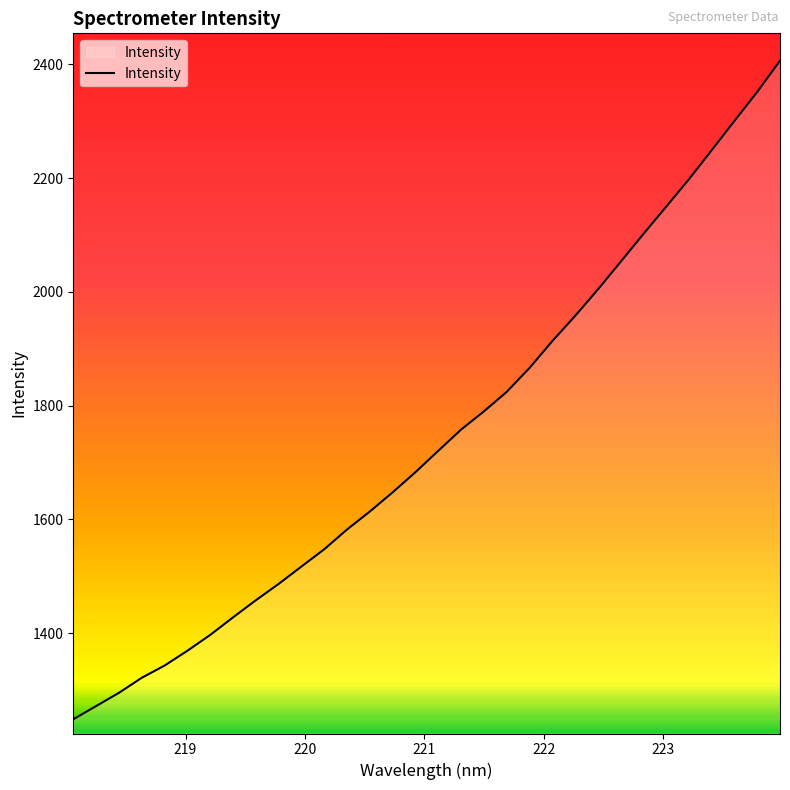

What is the difference between the maximum and minimum values?

1158.2